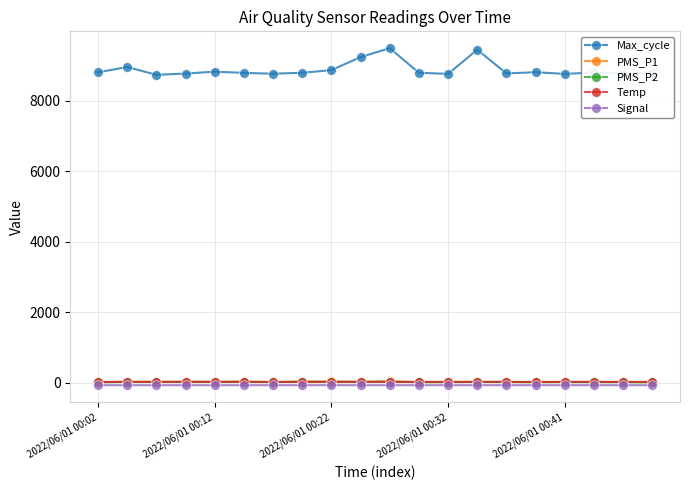

Which series has the widest spread of values?

Max_cycle